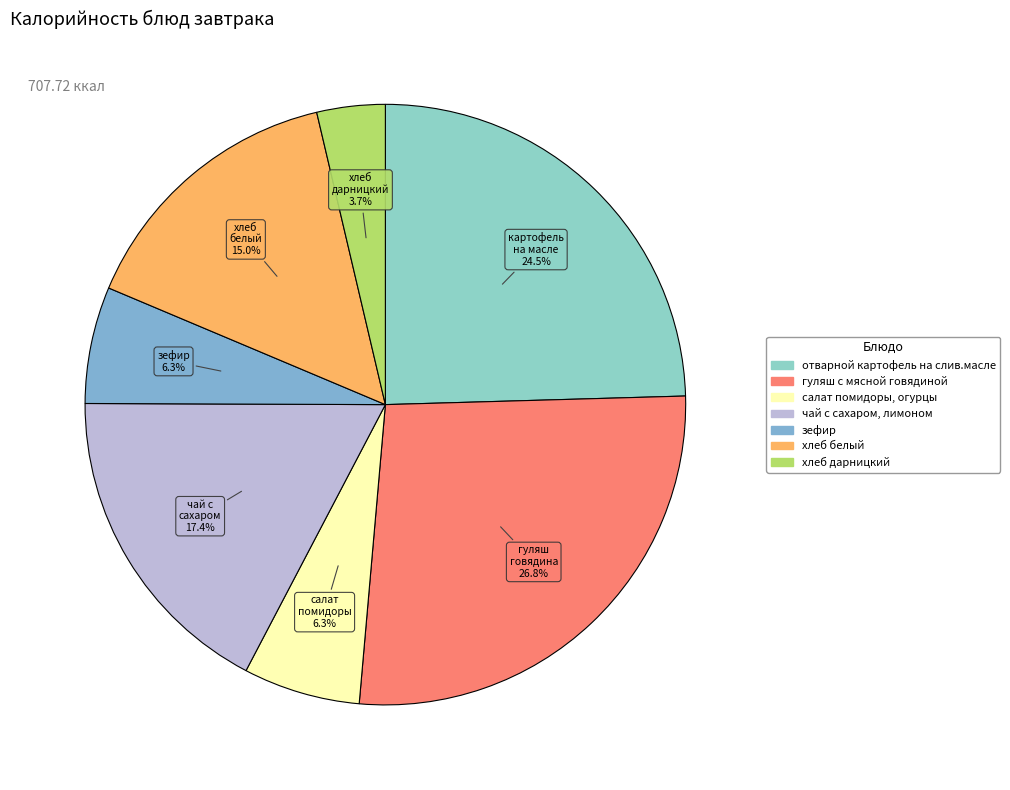

What percentage is the хлеб белый slice, to the nearest percent?

15%